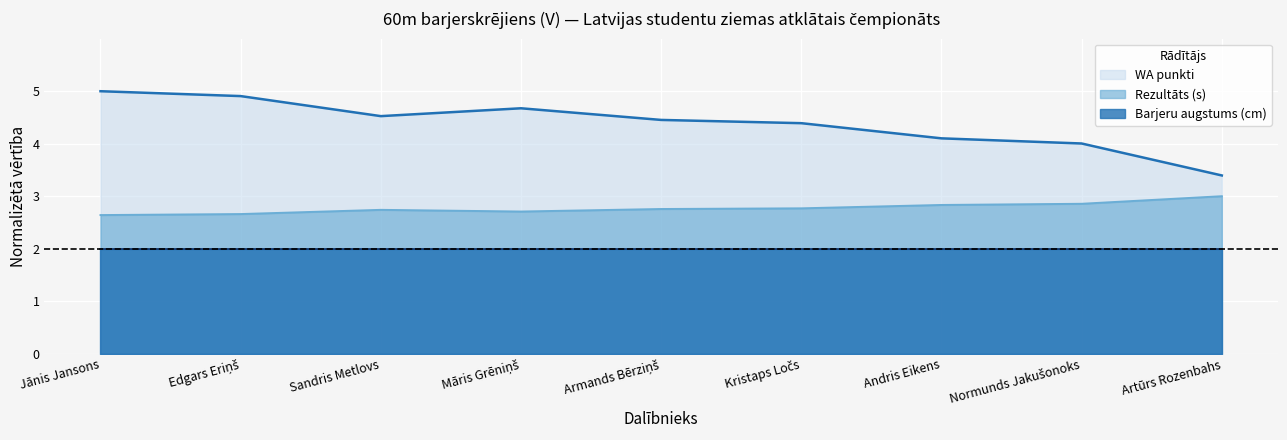

Which series has the widest spread of values?

WA punkti